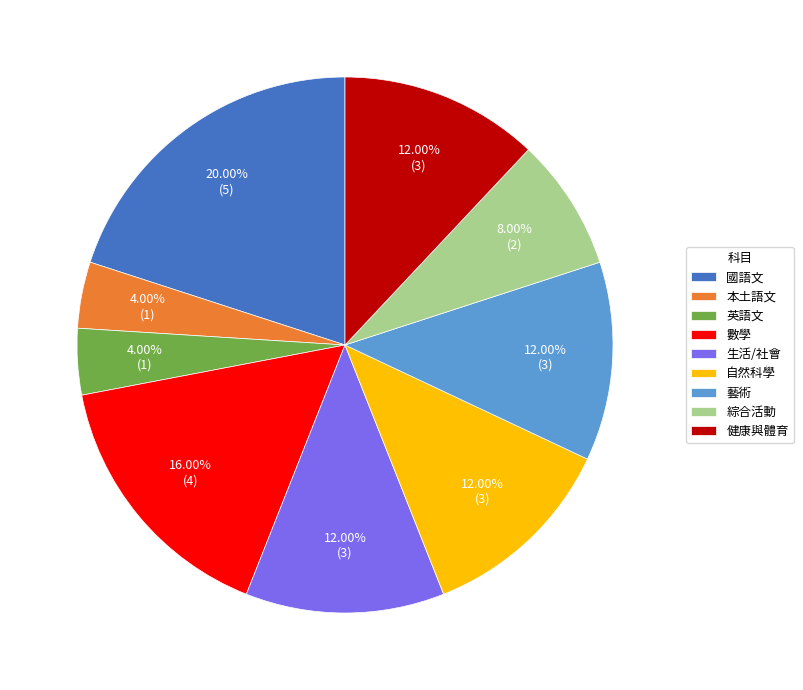

To the nearest percent, what is the difference between the largest and smallest slice percentages?

16%